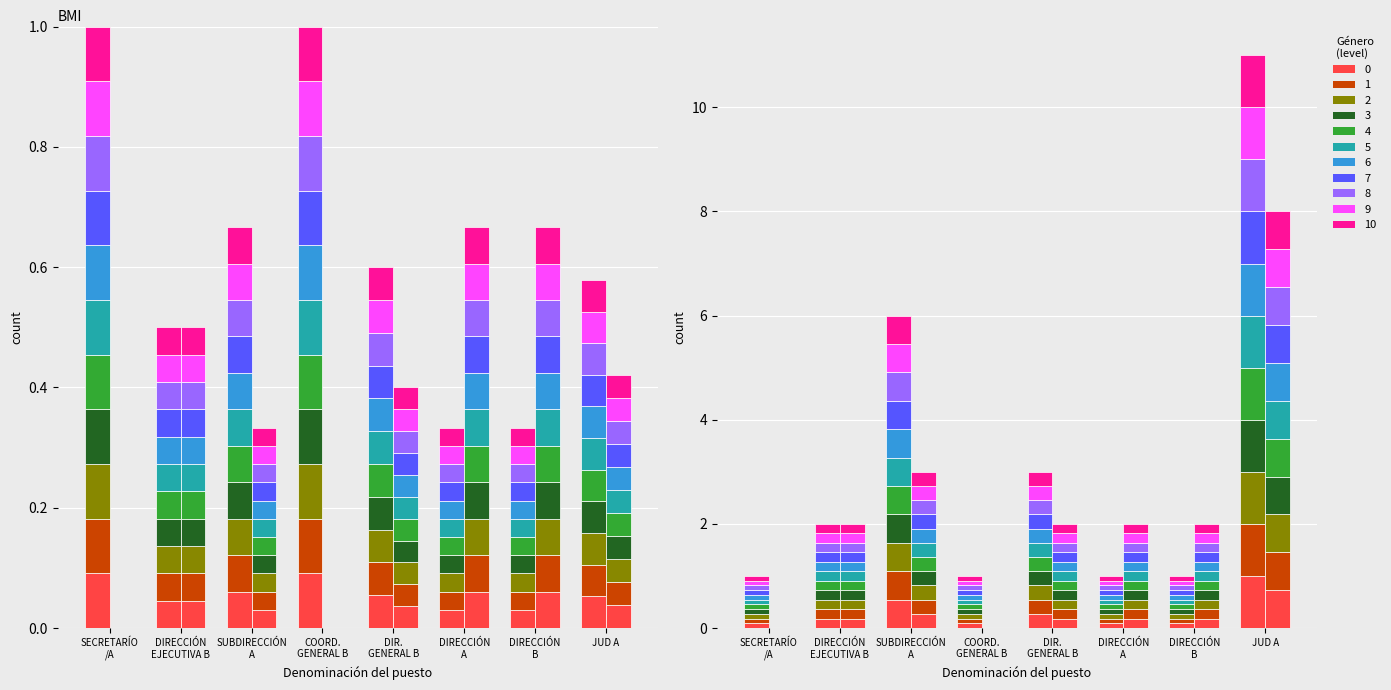

Where is Hombre nearest to the value 0?

DIRECCIÓN
A